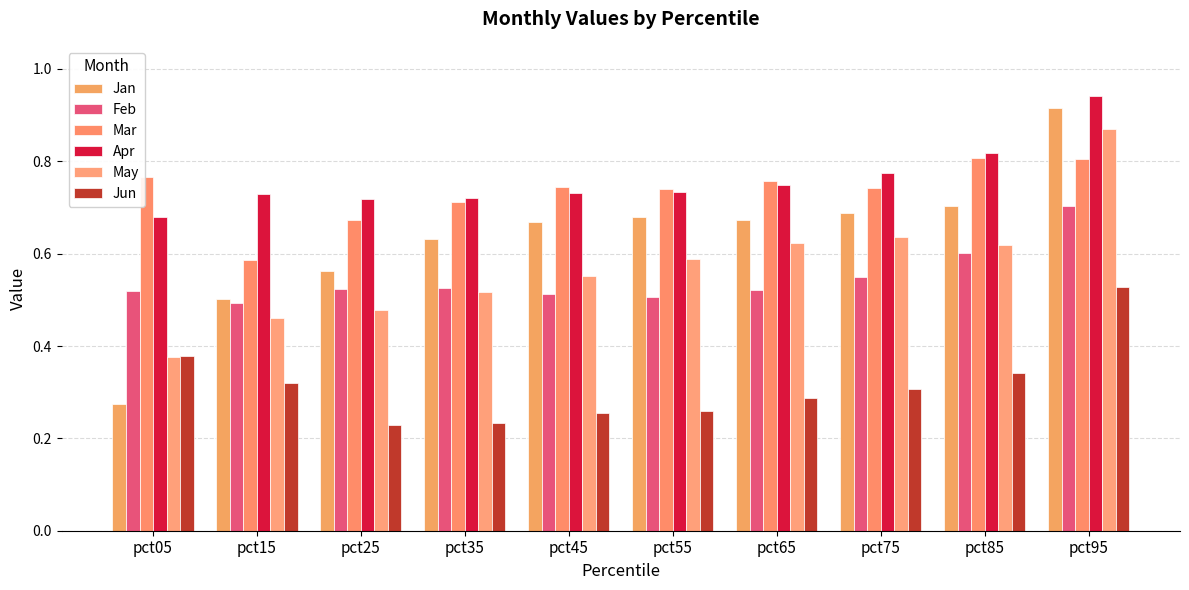

Is the value of Apr at pct85 greater than the value of Mar at pct55?

Yes